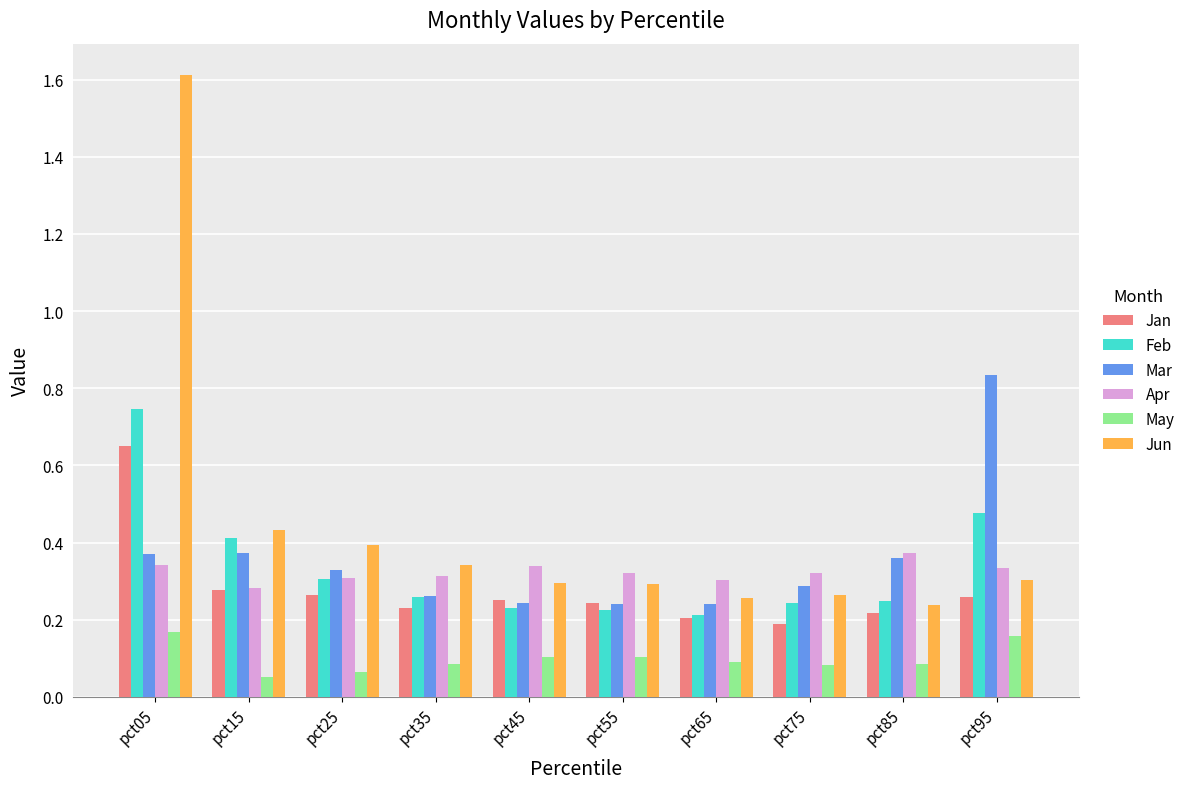

Rank the series by their maximum value, from highest to lowest.

Jun, Mar, Feb, Jan, Apr, May